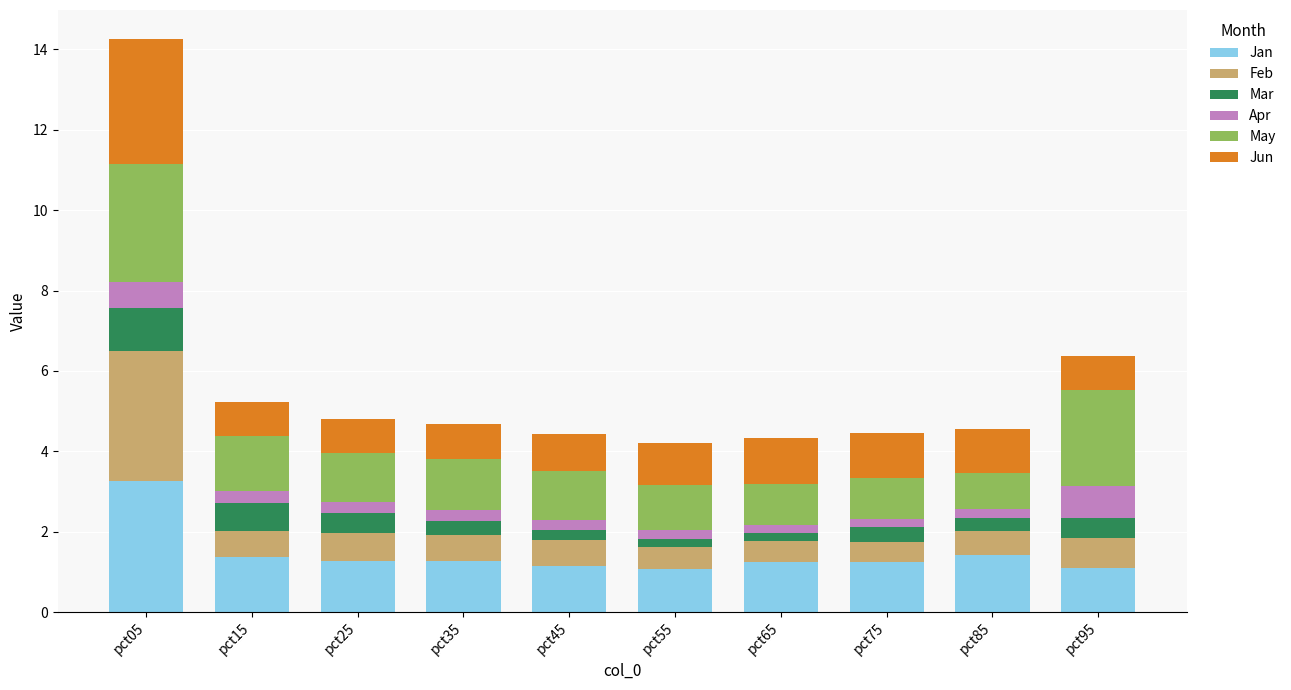

What is the lowest value of the Jan series?

1.1